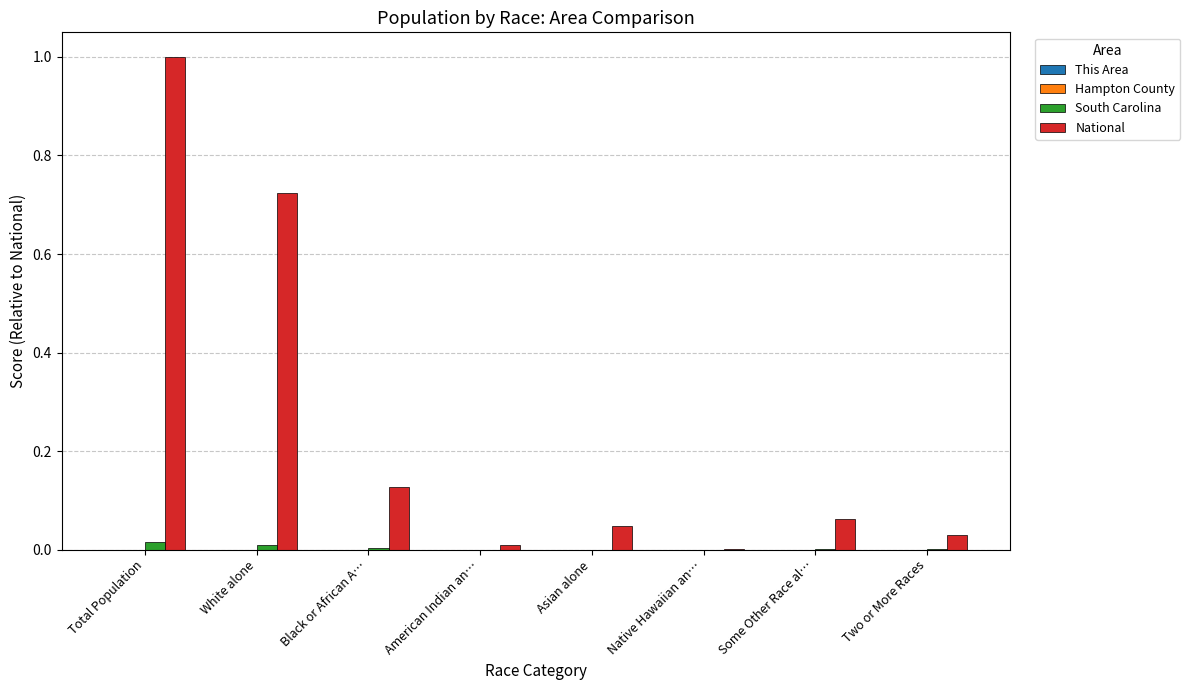

Which series changed the most between Native Hawaiian an… and Some Other Race al…?

National